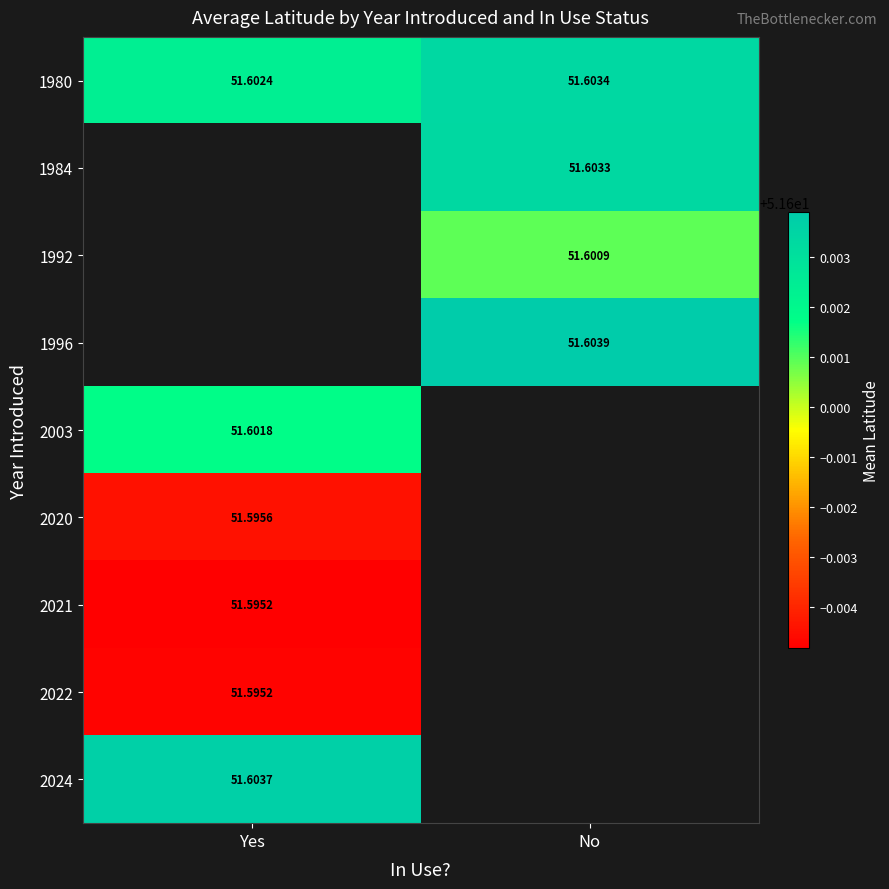

Between No and Yes, which is larger?

No